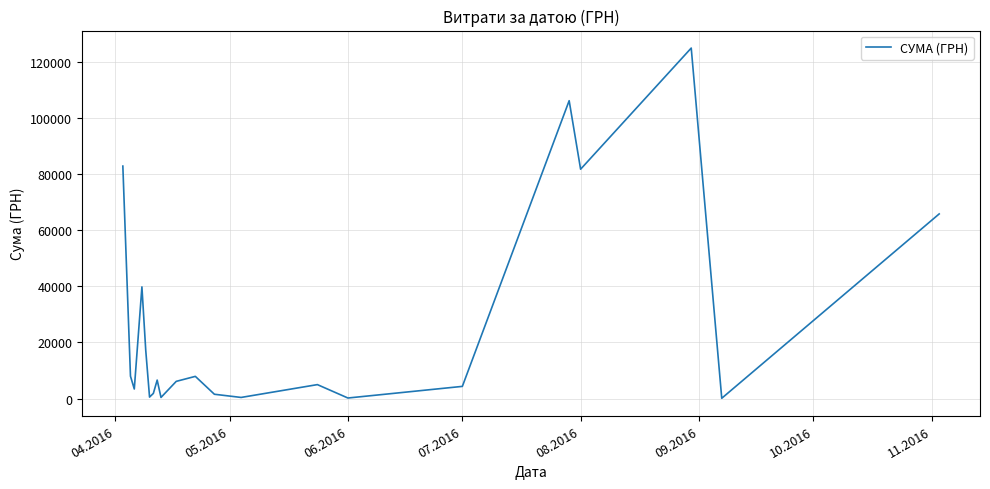

What is the greatest value displayed?

124904.8